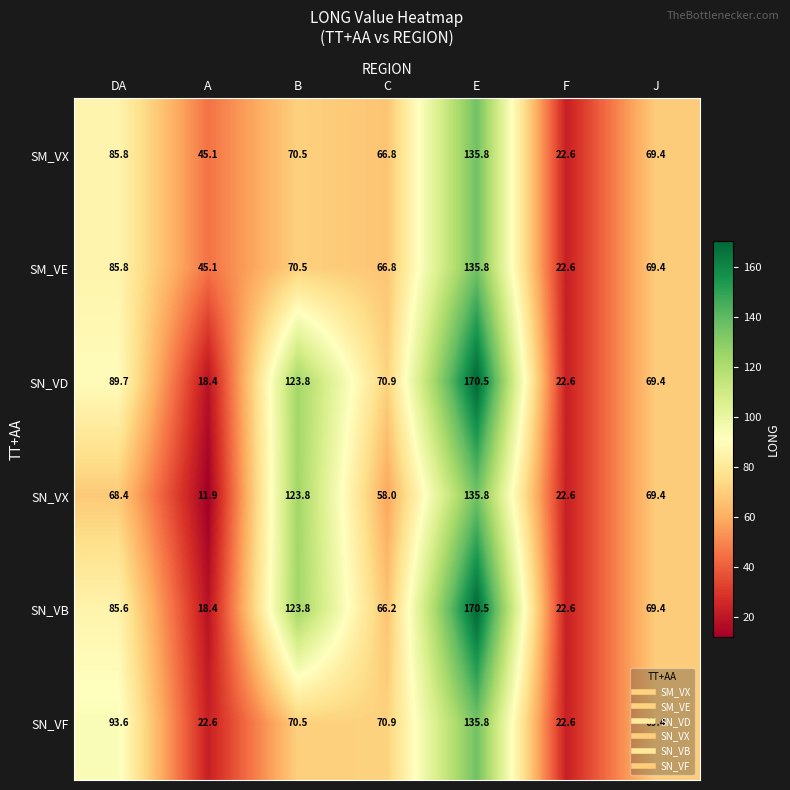

At which category does the chart reach its minimum across all series?

A